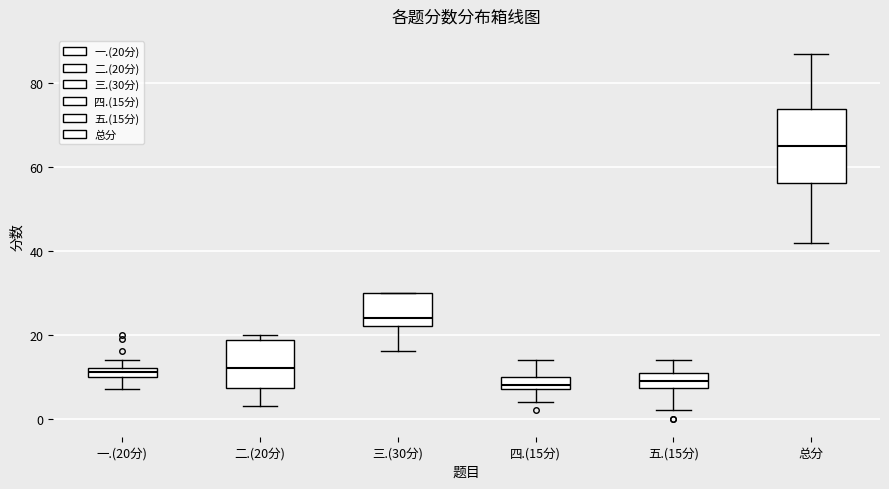

Which box is the tallest, from its lower edge to its upper edge?

总分